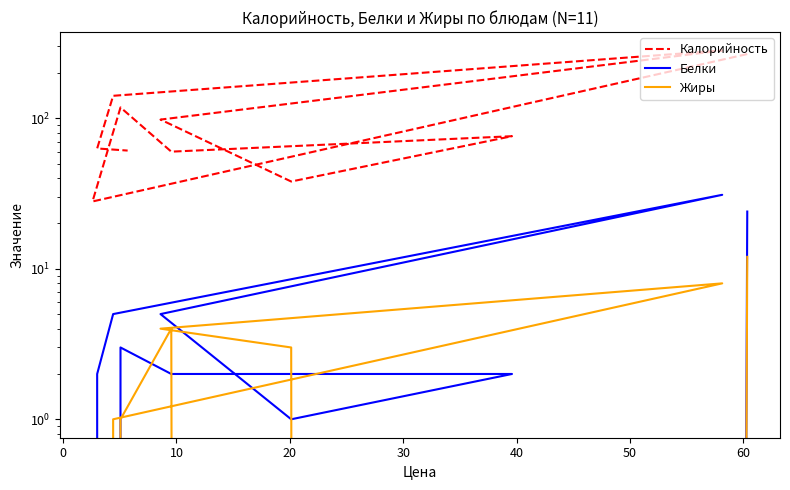

What is the label of the 7th point from the right?

30